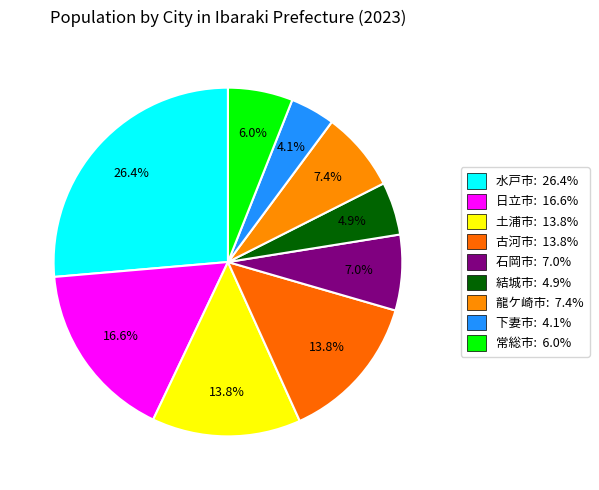

To the nearest percent, what is the difference between the 常総市 and 古河市 slice percentages?

8%